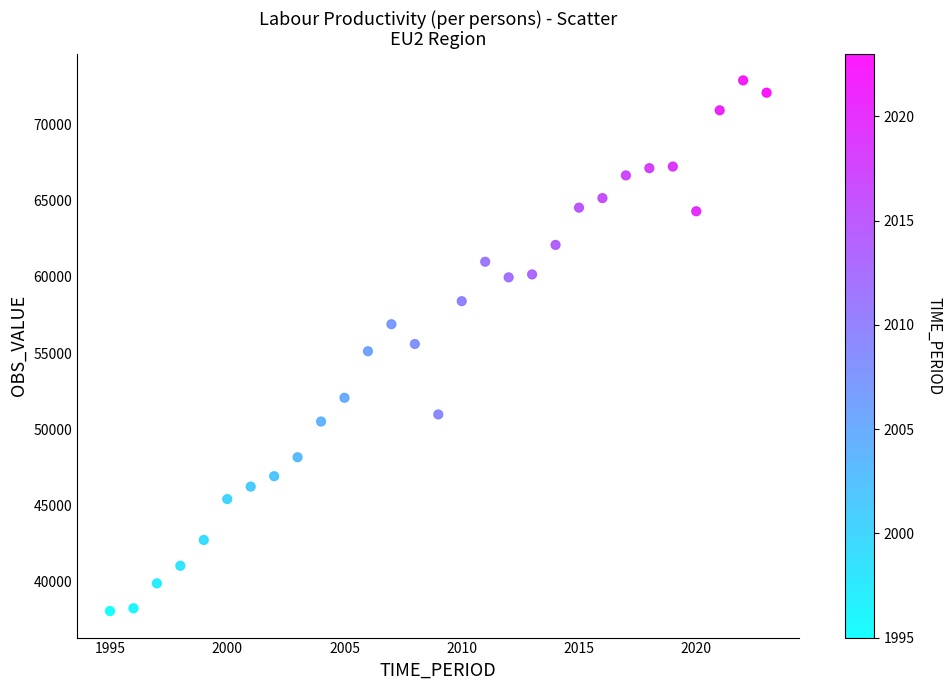

What is the range of X values (max minus min)?

28.0